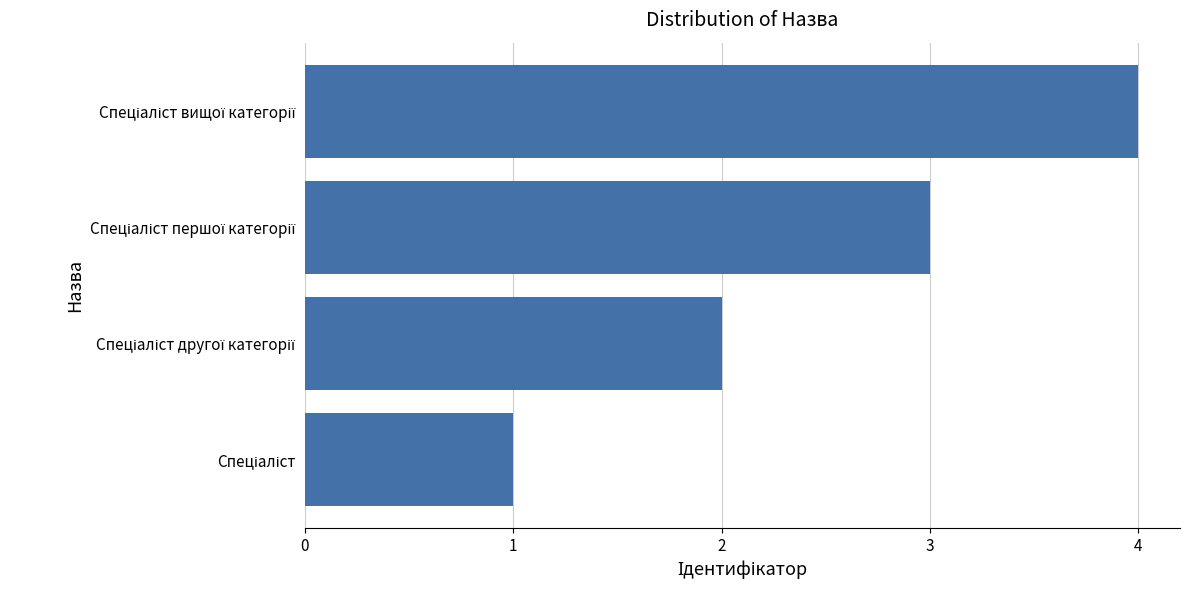

How many values are between 2 and 4?

3